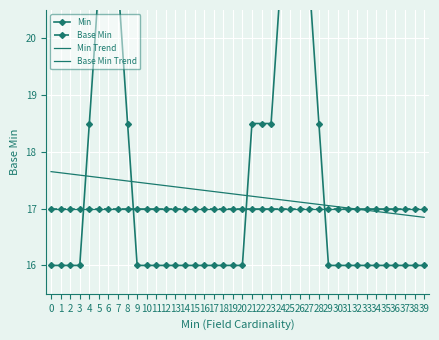

Read the Base Min value at 10.

17.0